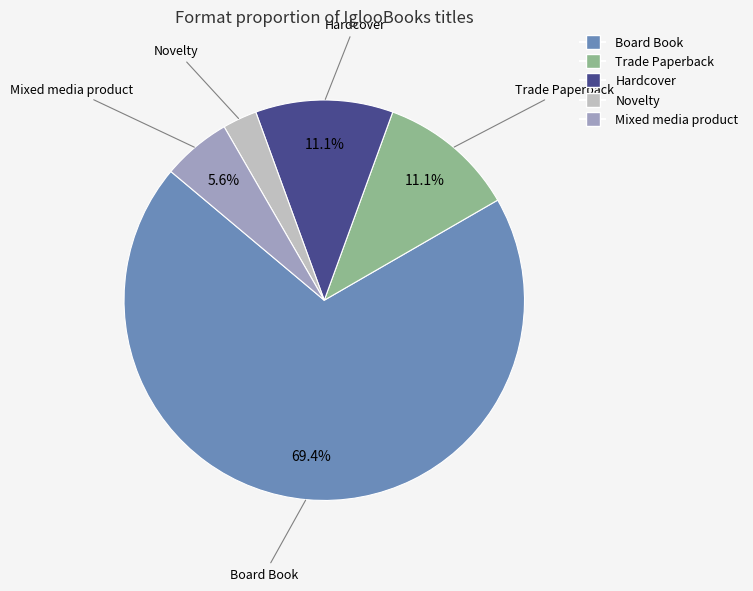

What percentage do Mixed media product and Board Book together represent?

75.0%